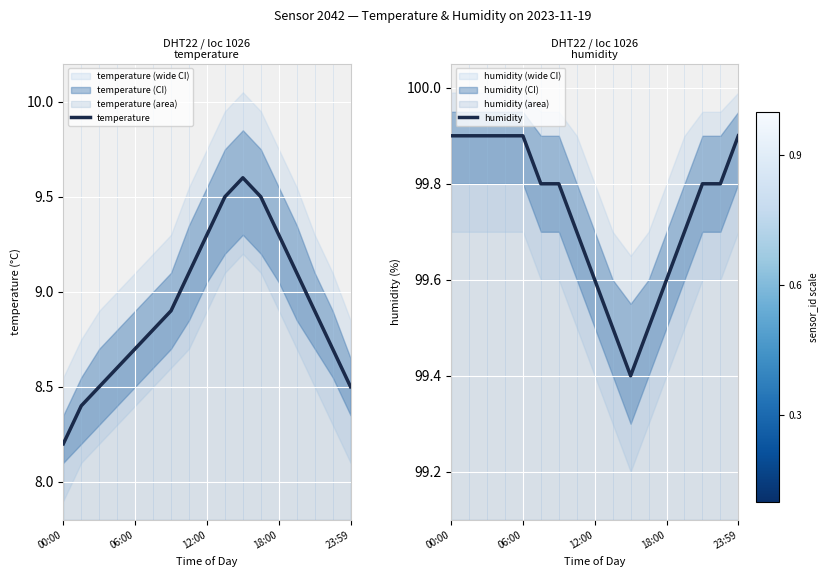

How many lines are shown in the chart?

2